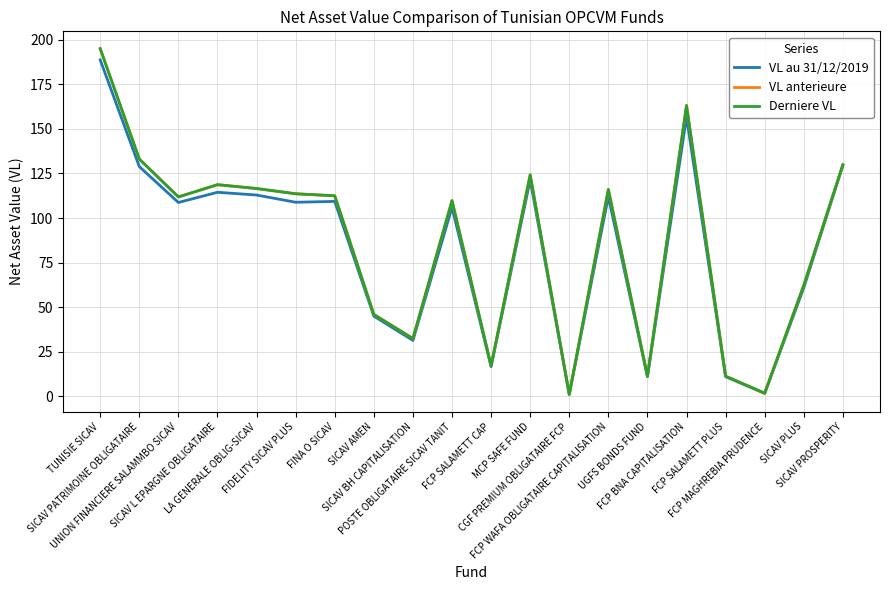

What position from the right is SICAV PLUS?

2